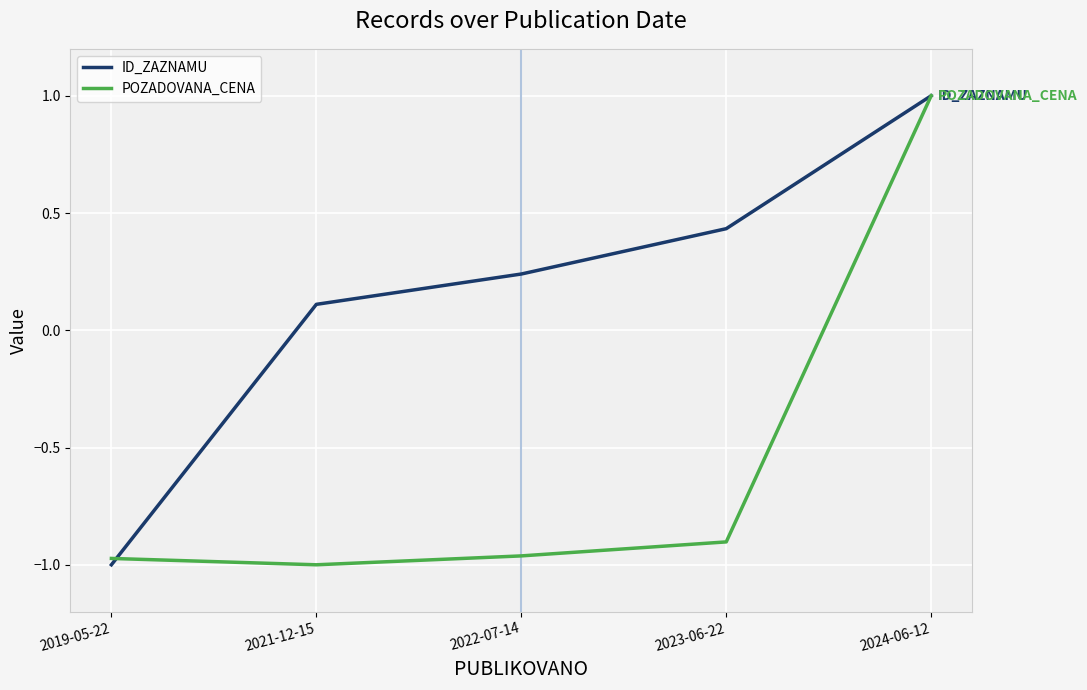

True or false: ID_ZAZNAMU has more than 1 interior local peaks.

False